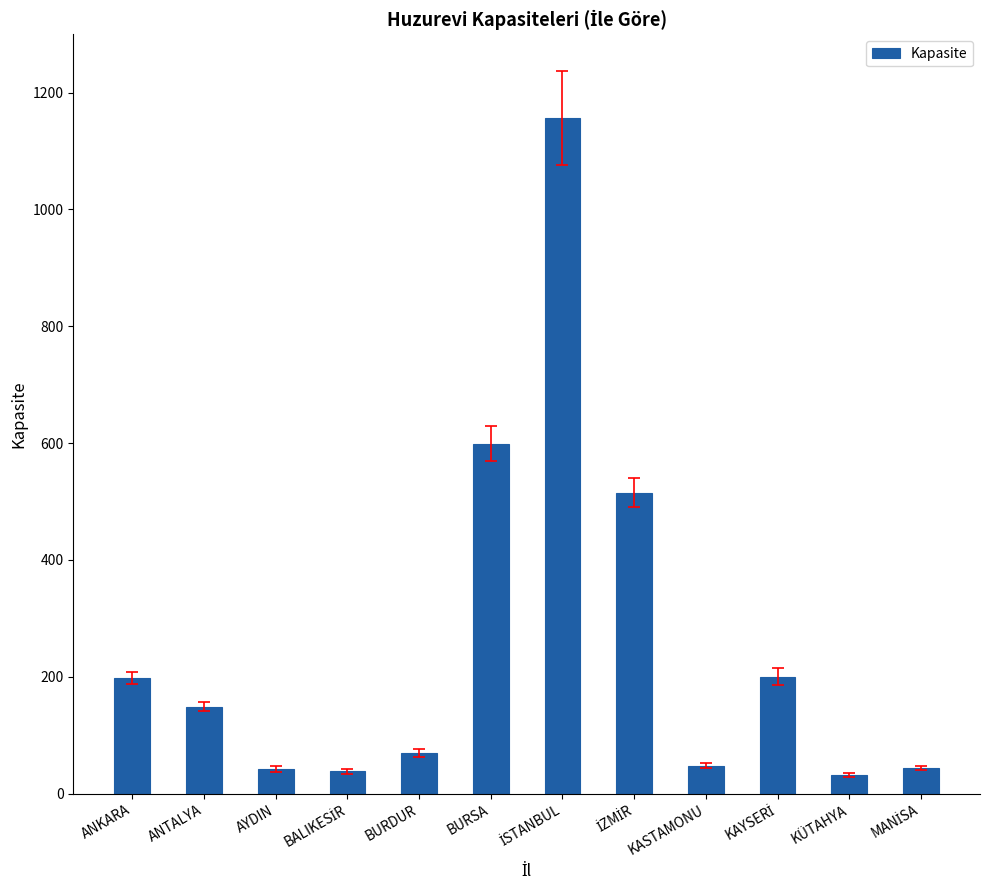

Is it true that the value at KÜTAHYA is 32?

True